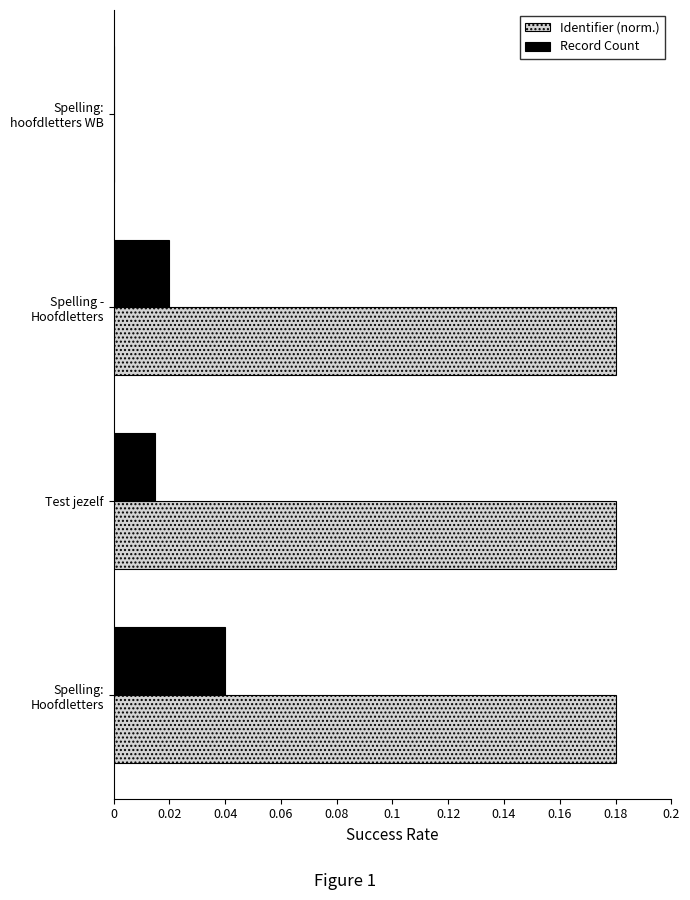

Which series has the largest range (max minus min)?

Identifier (norm.)